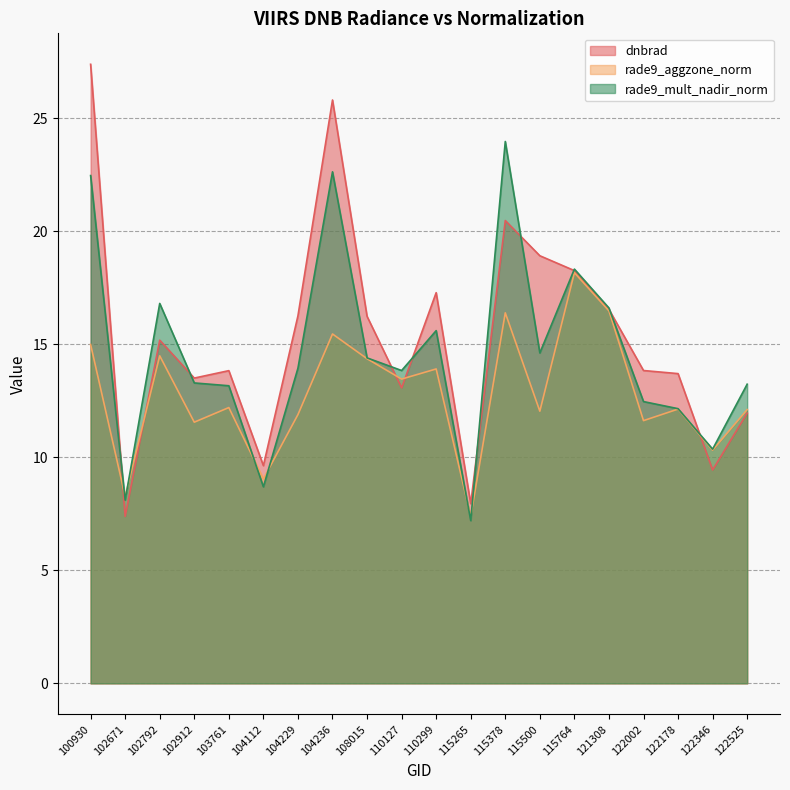

What is the difference between the highest and lowest values at 115500?

6.9